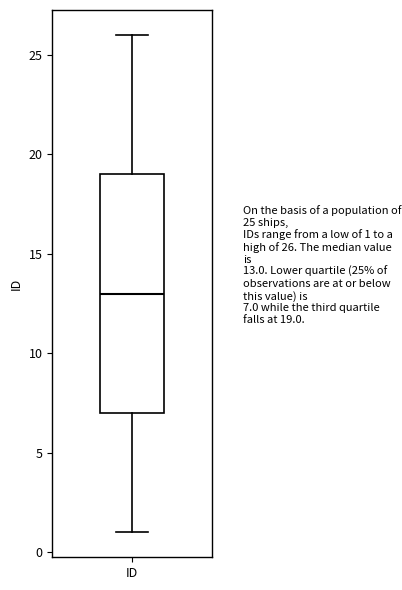

Transcribe this box plot: give where the median line is, the range the box spans, and where the two whiskers end, as read against the y-axis. The values are not printed on the chart, so give them approximately, as read against the axis.

median 13, box 7 to 19, whiskers 1 to 26